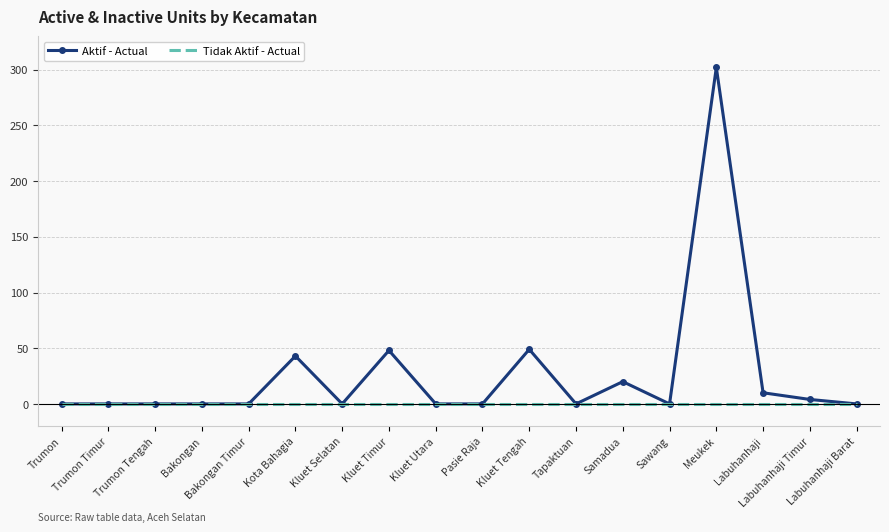

What is the maximum value shown in the chart?

302